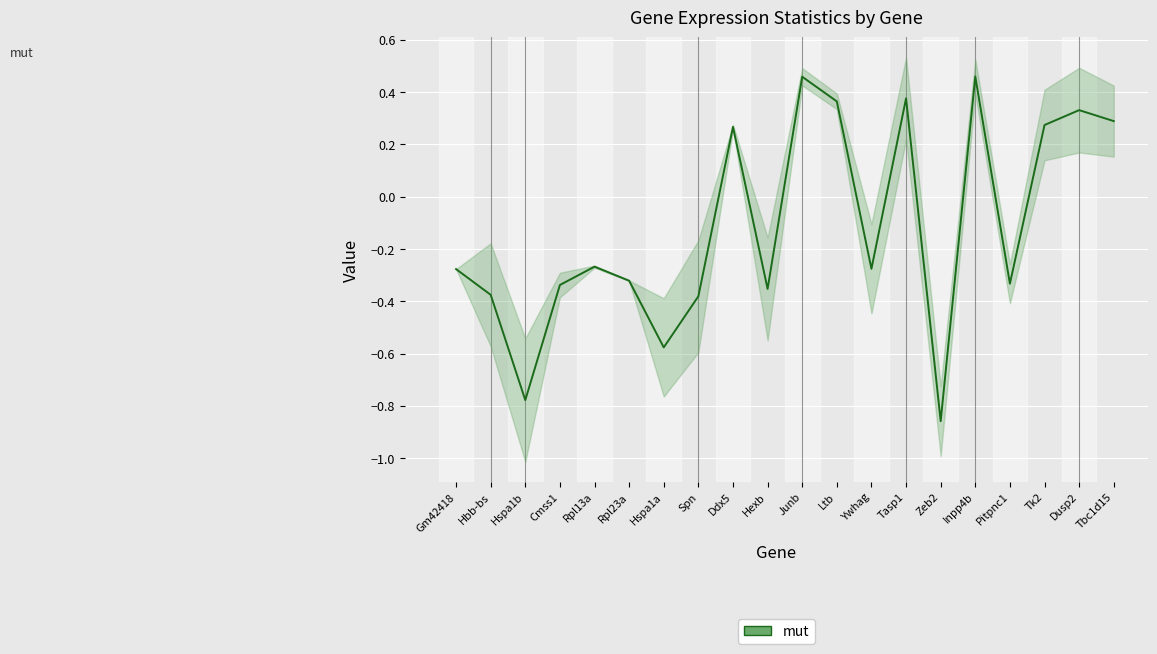

Count the number of values greater than 0.

8